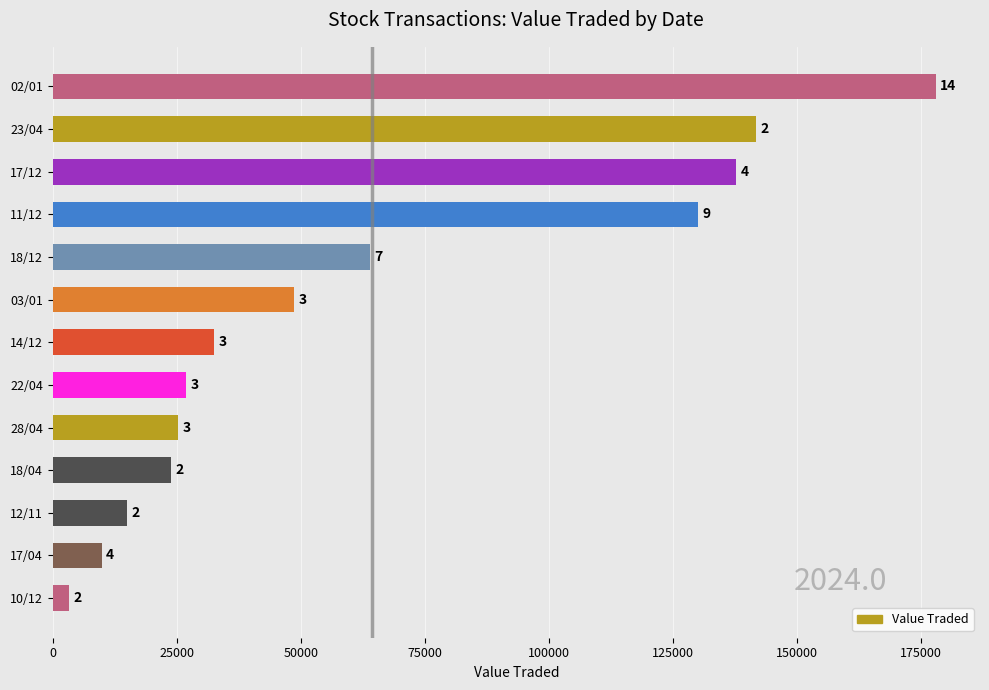

How many bars are there in total?

13